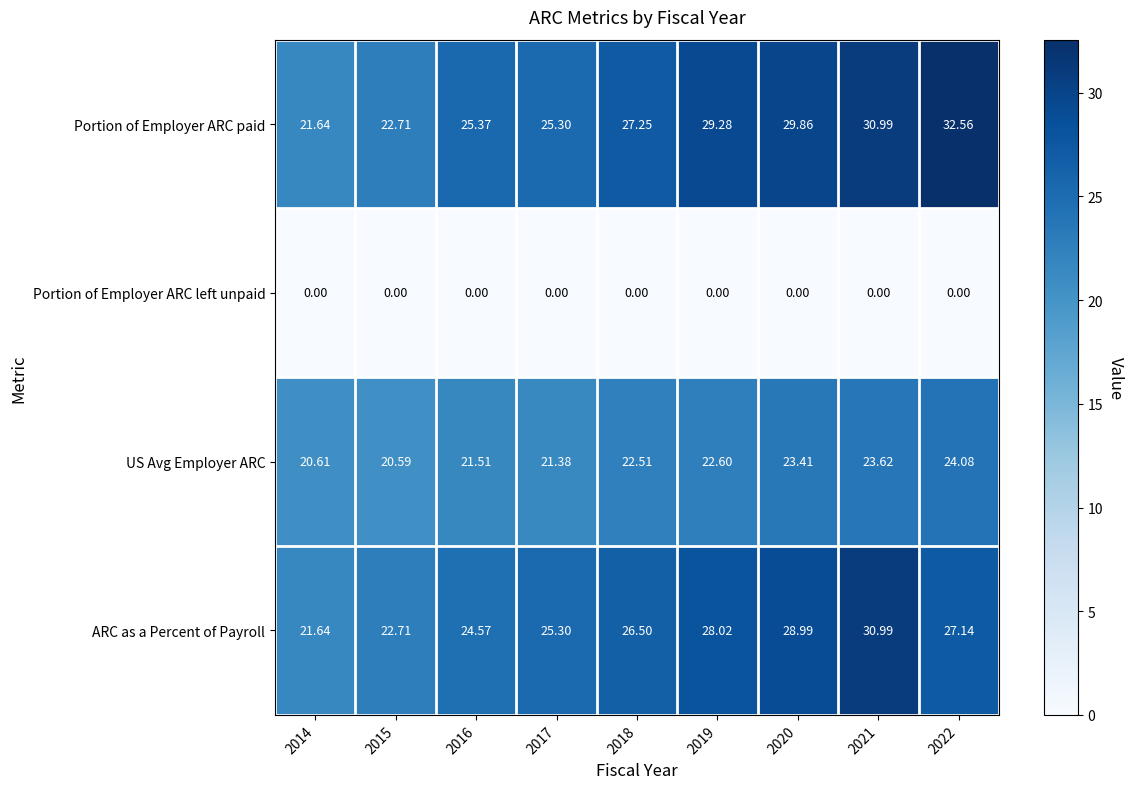

List the series in order of their peak value, highest first.

Portion of Employer ARC paid, ARC as a Percent of Payroll, US Avg Employer ARC, Portion of Employer ARC left unpaid